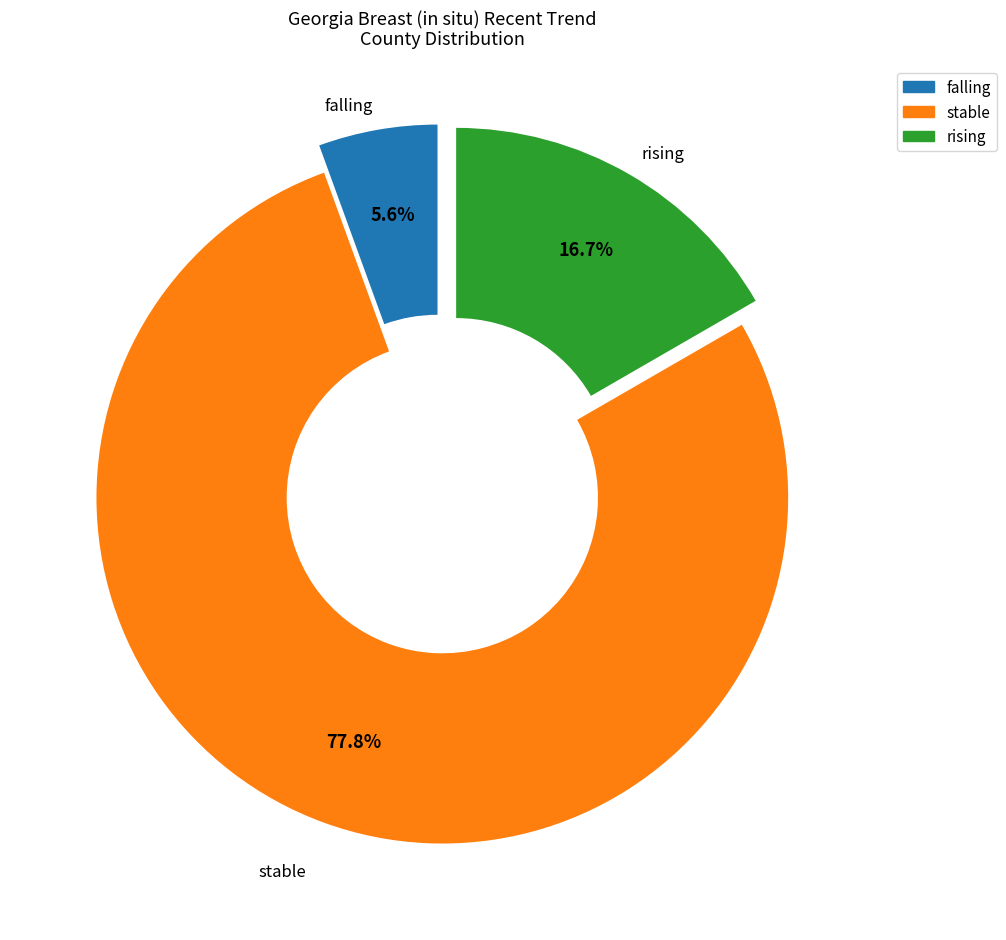

Which category has the biggest portion of the pie?

stable